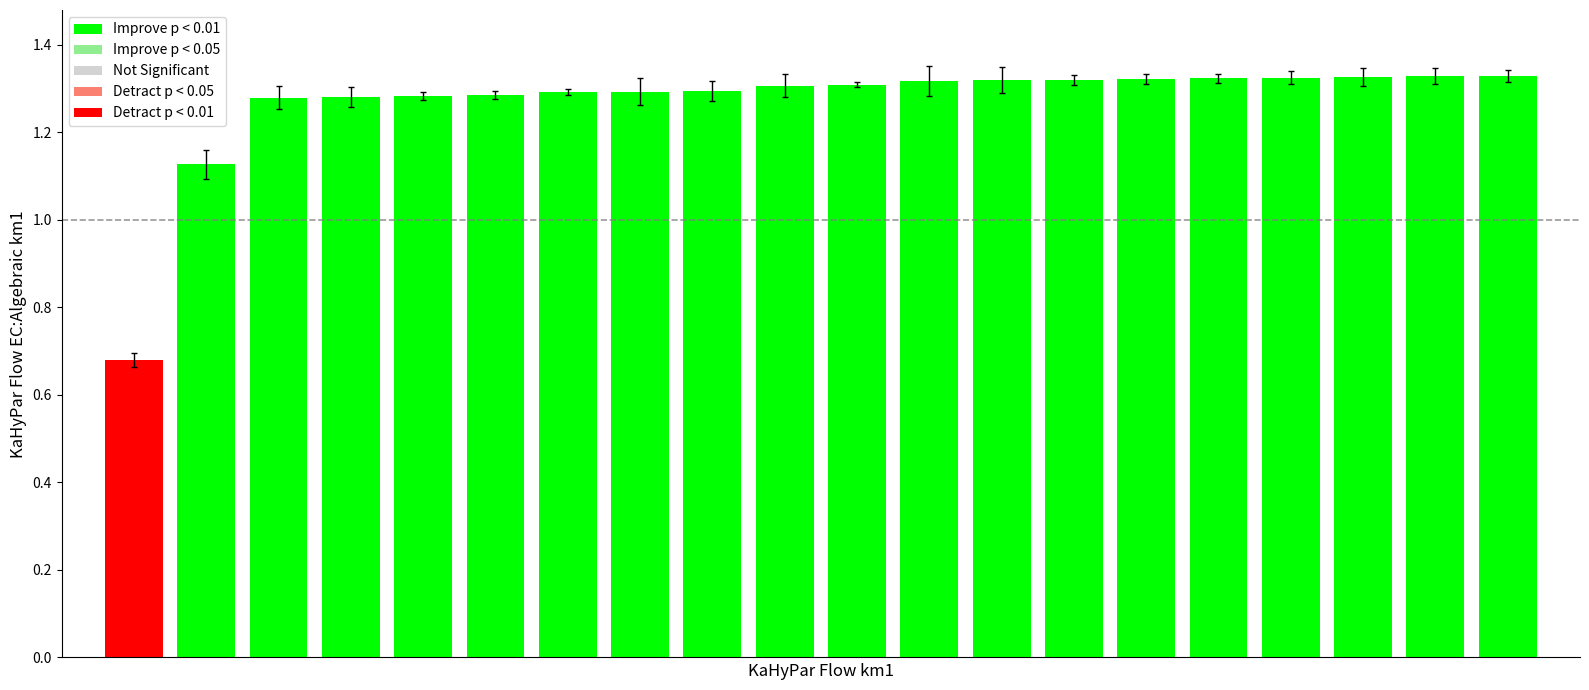

How many values are between 1 and 2?

19